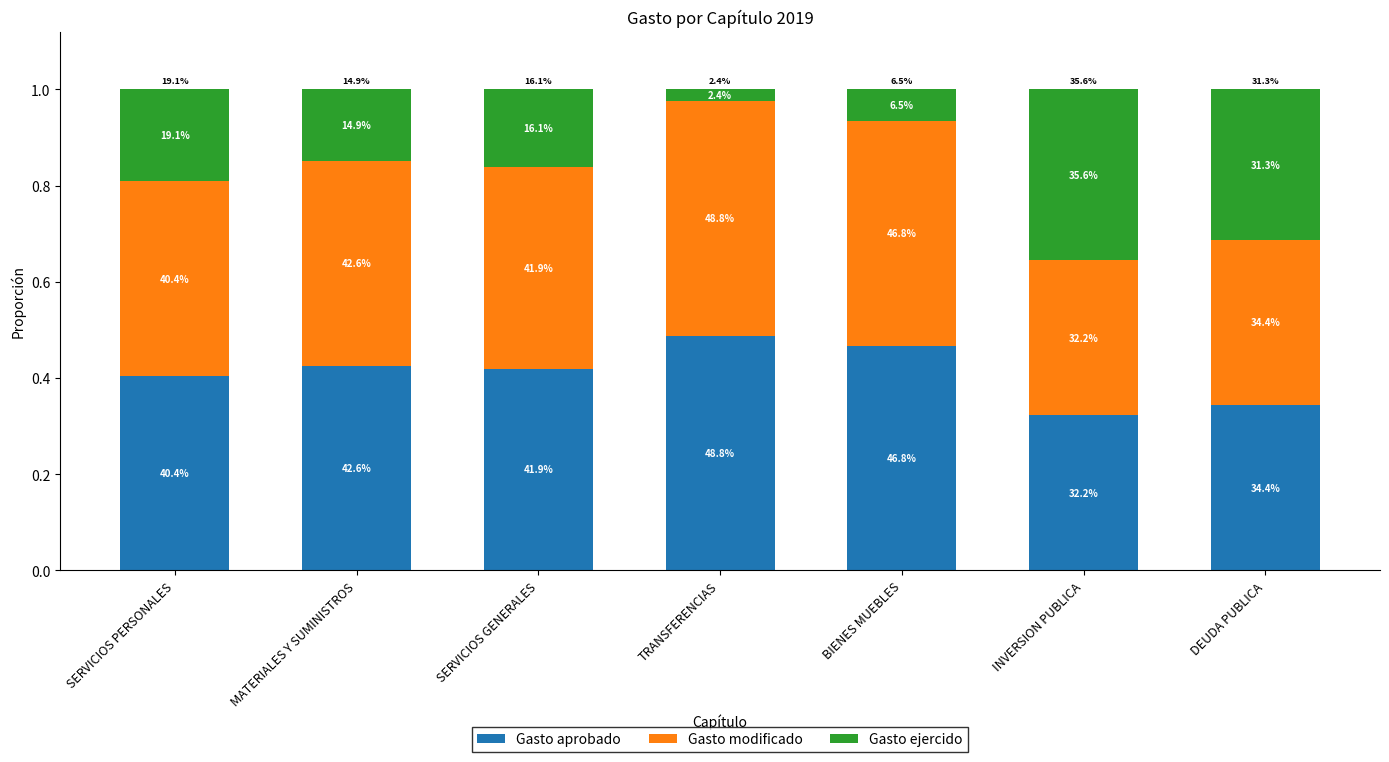

The value of Gasto modificado at DEUDA PUBLICA is 0.2. True or false?

False